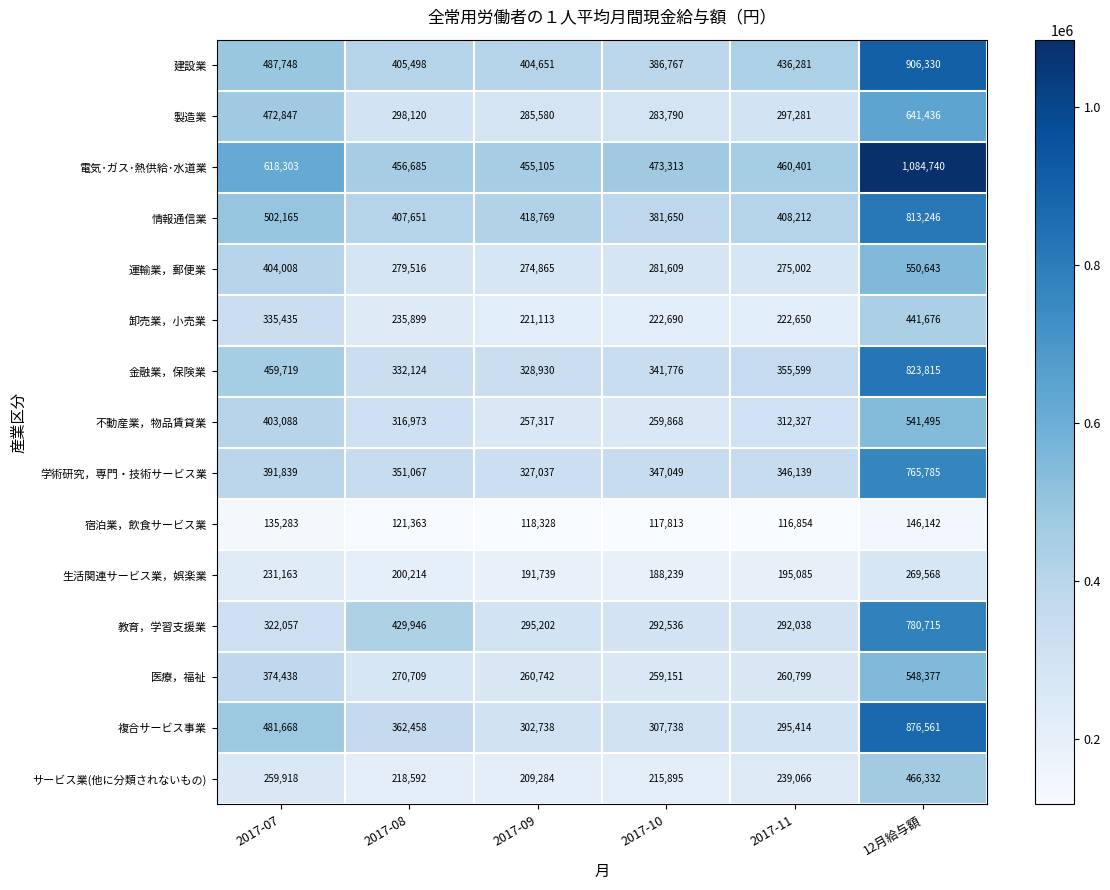

How many data points does each series have?

6